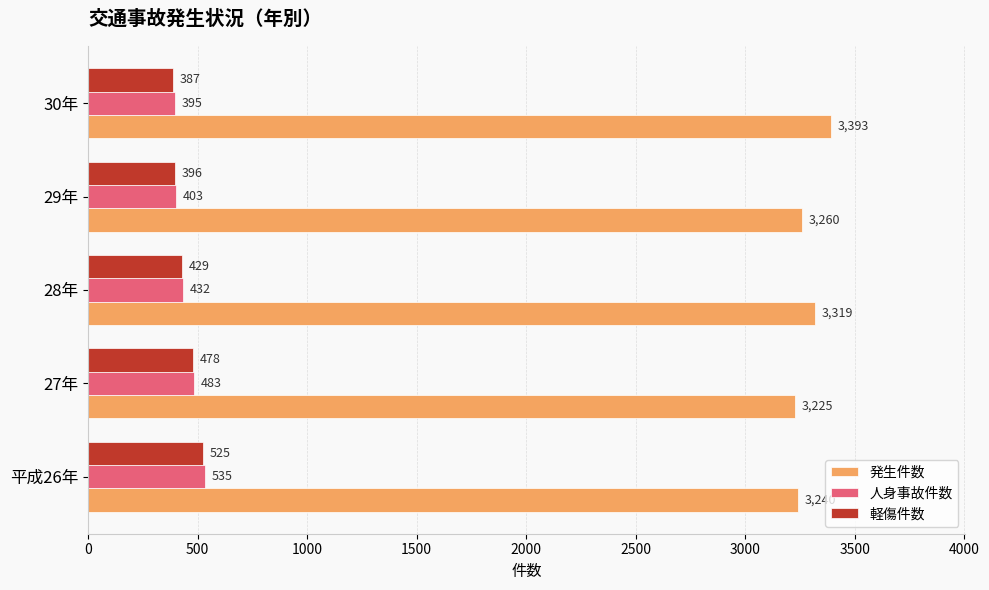

Rank the series at 27年 from lowest to highest value.

軽傷件数, 人身事故件数, 発生件数